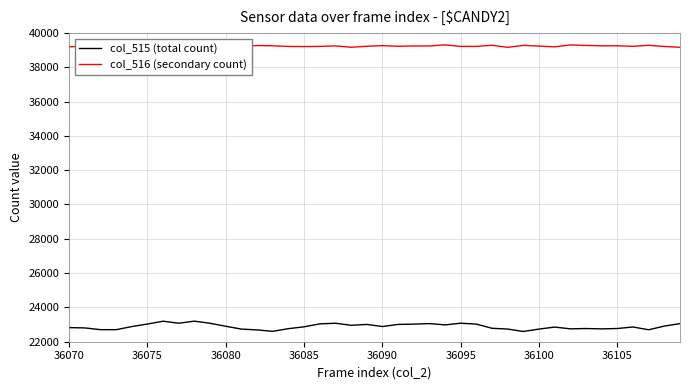

Is it true that col_515 (total count) equals 6308 at 36080?

False